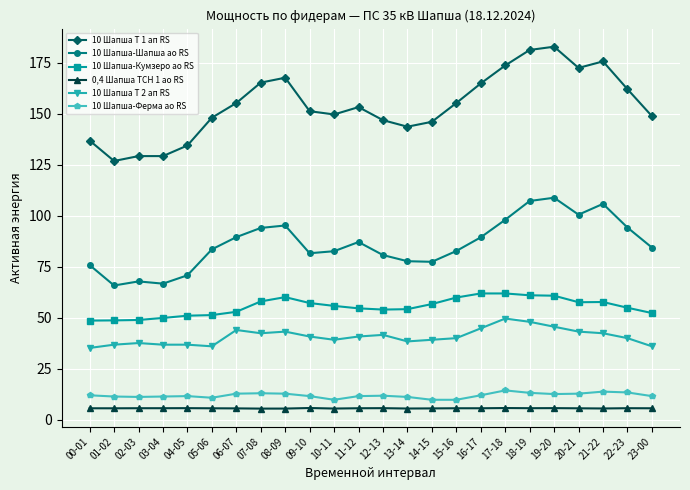

Does the chart have visible grid lines?

Yes